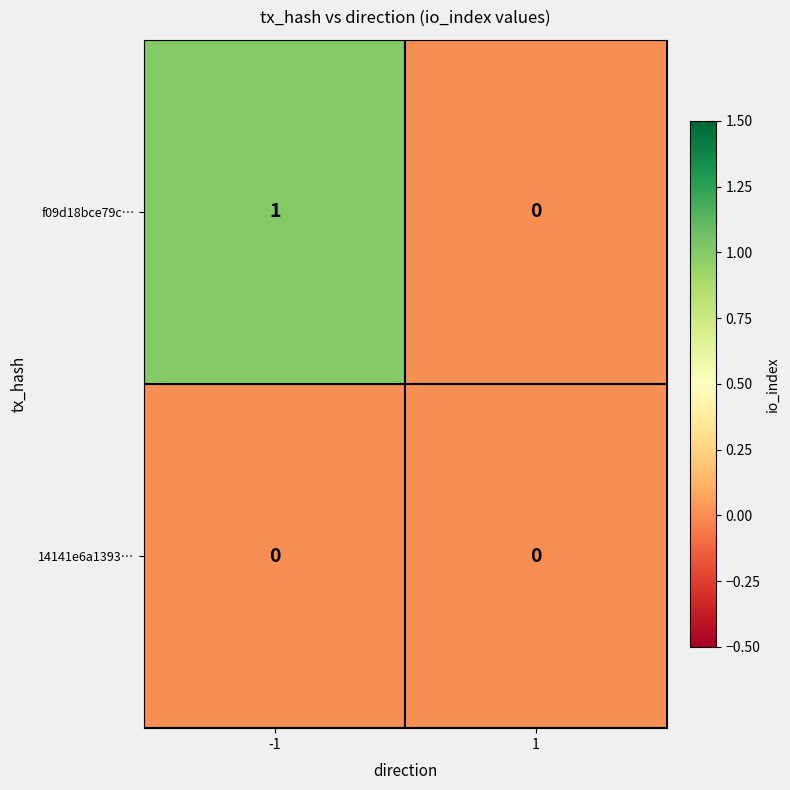

The f09d18bce79c… series shows 0 at -1. True or false?

False